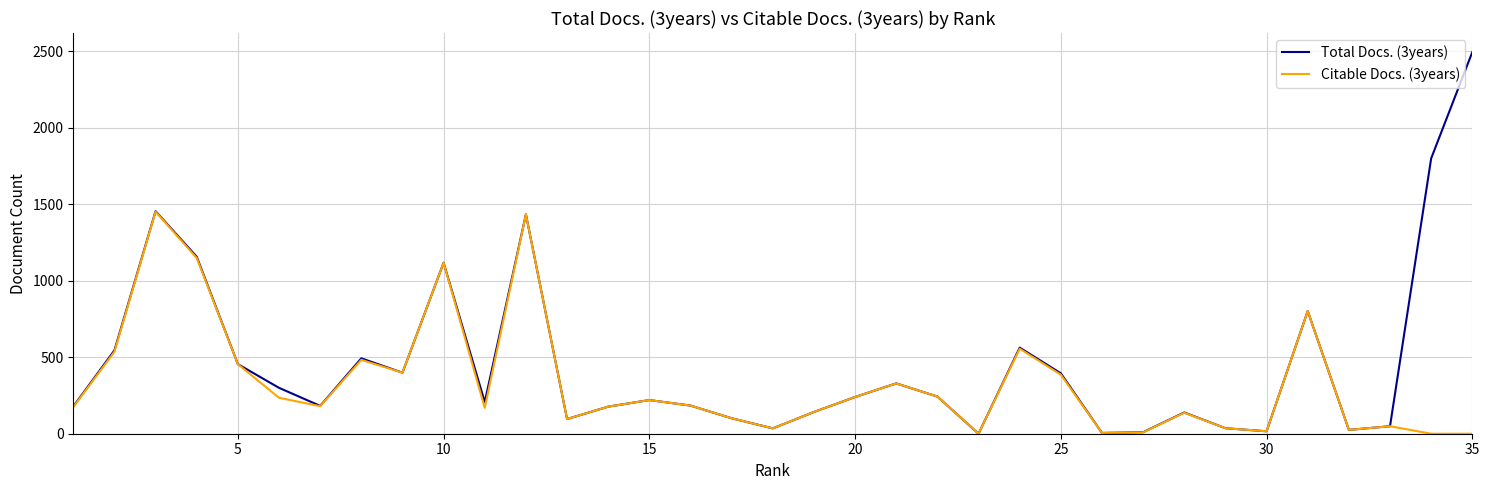

What is the greatest value displayed?

2495